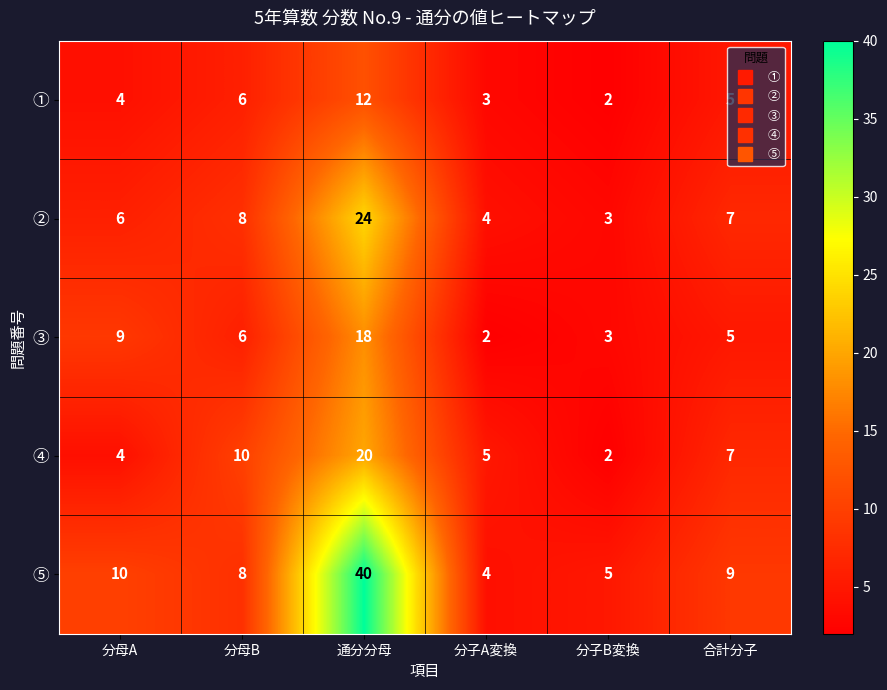

What is the maximum value shown in the chart?

40